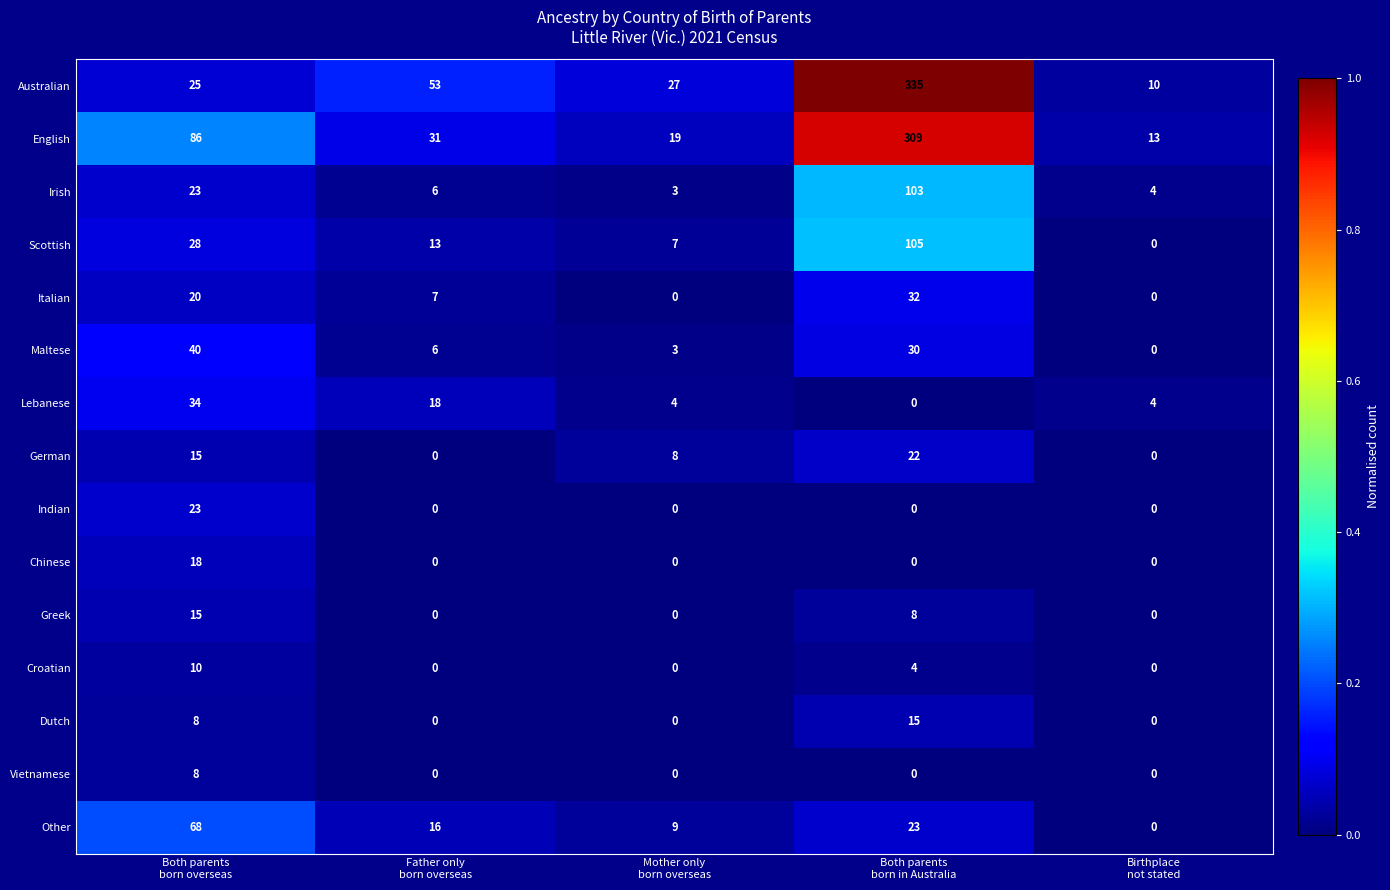

Which series has the largest total across all categories?

English